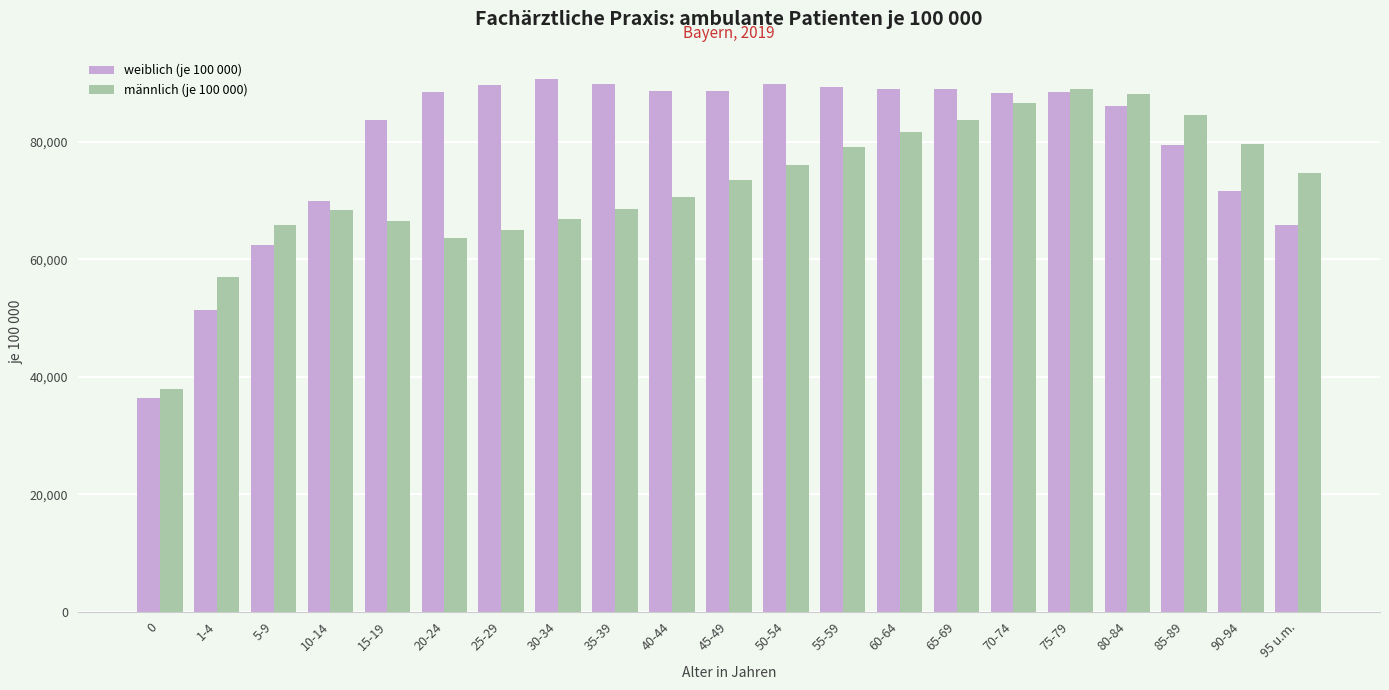

Which series has the widest spread of values?

weiblich (je 100 000)